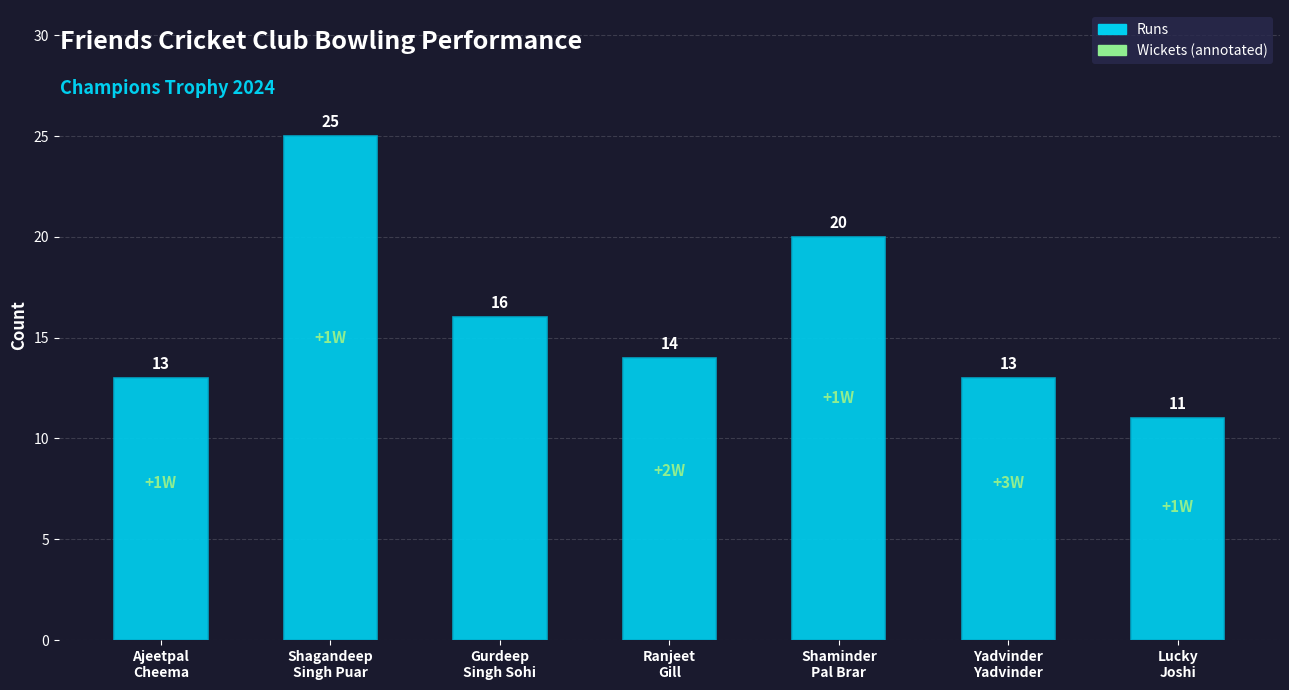

The chart shows a value of 4 at Ranjeet
Gill. True or false?

False